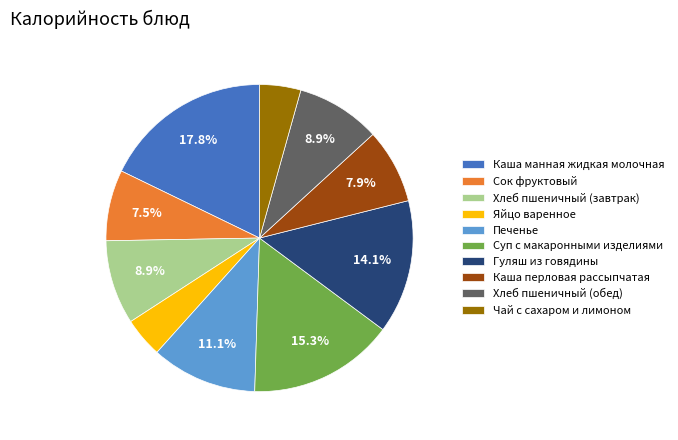

To the nearest percent, what is the combined percentage of Яйцо варенное and Хлеб пшеничный (завтрак)?

13%